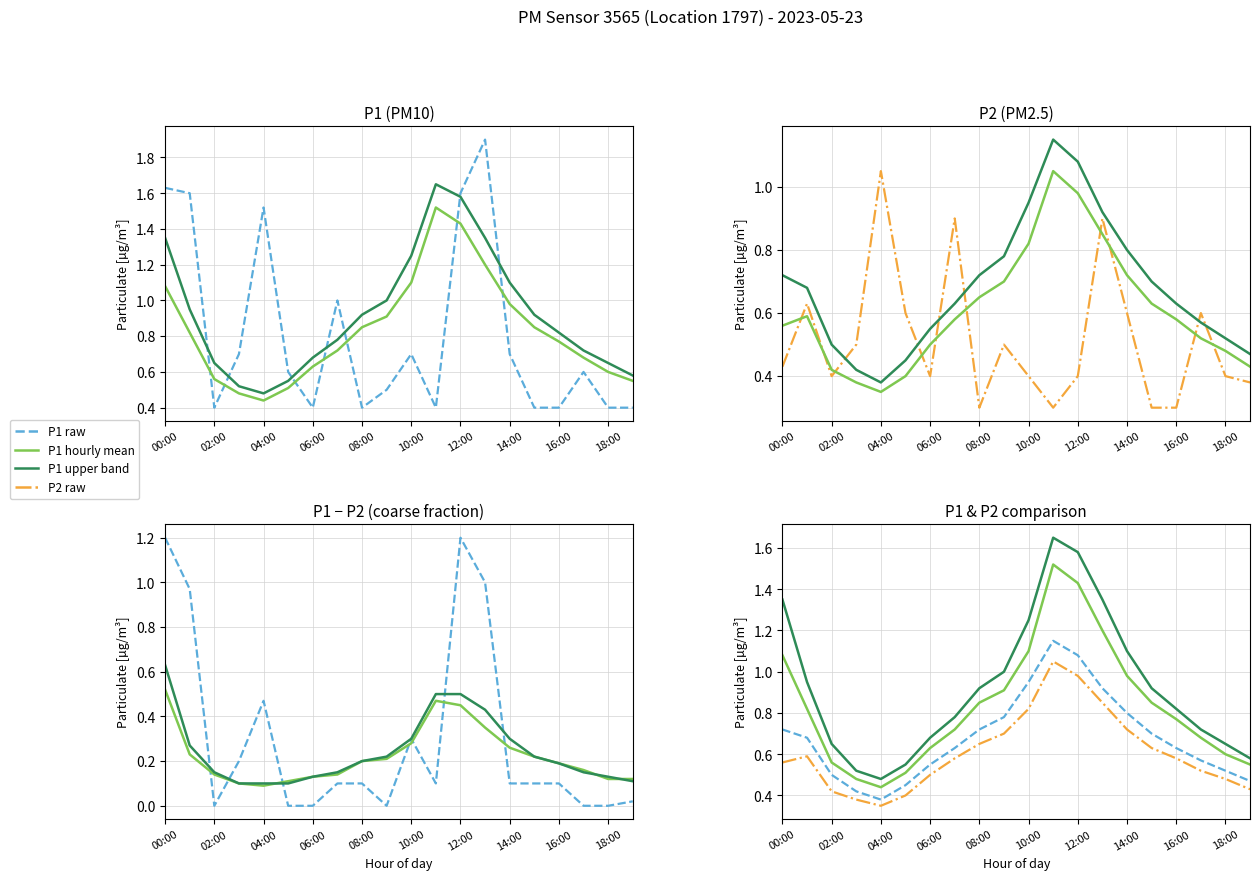

Which category has the lowest value in the P1 series?

02:00